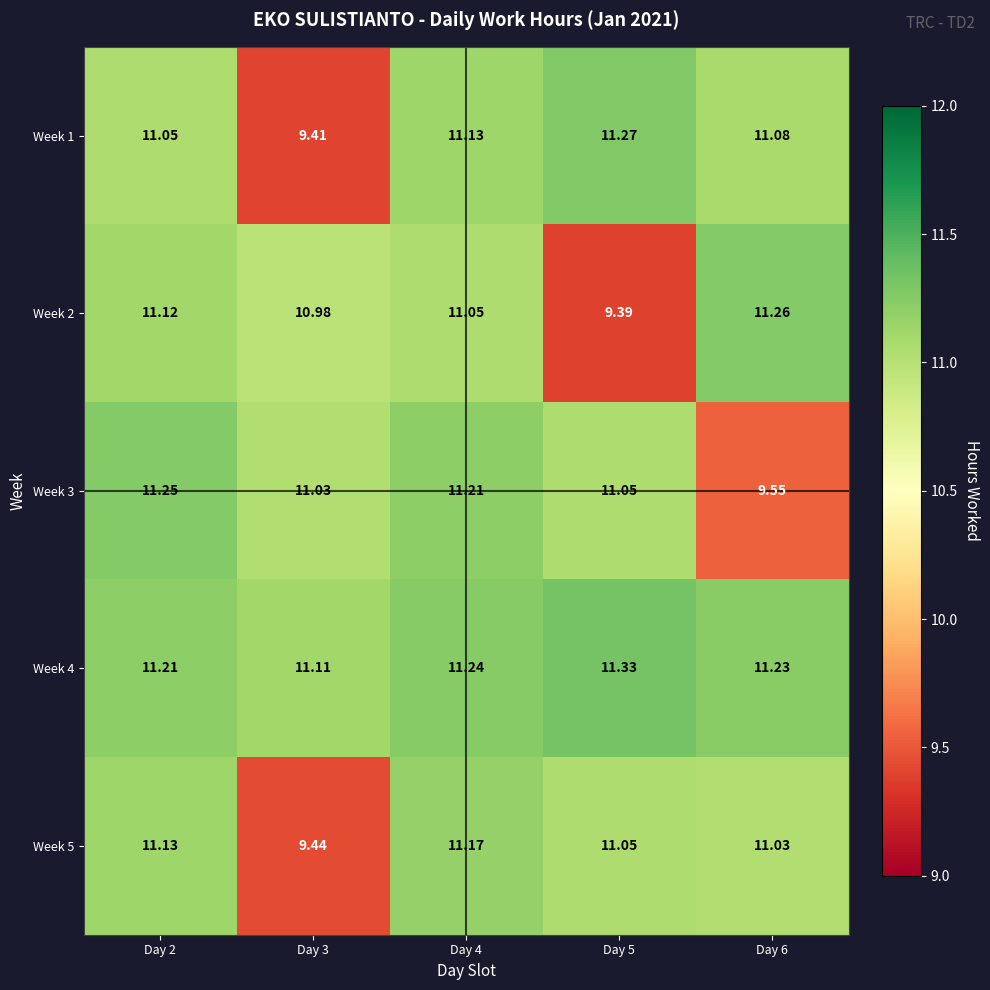

Is the value of Week 2 at Day 6 greater than the value of Week 5 at Day 3?

Yes